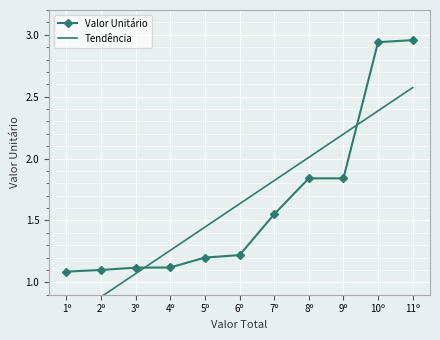

The value of Valor Unitário at 3º is 1.8. True or false?

False